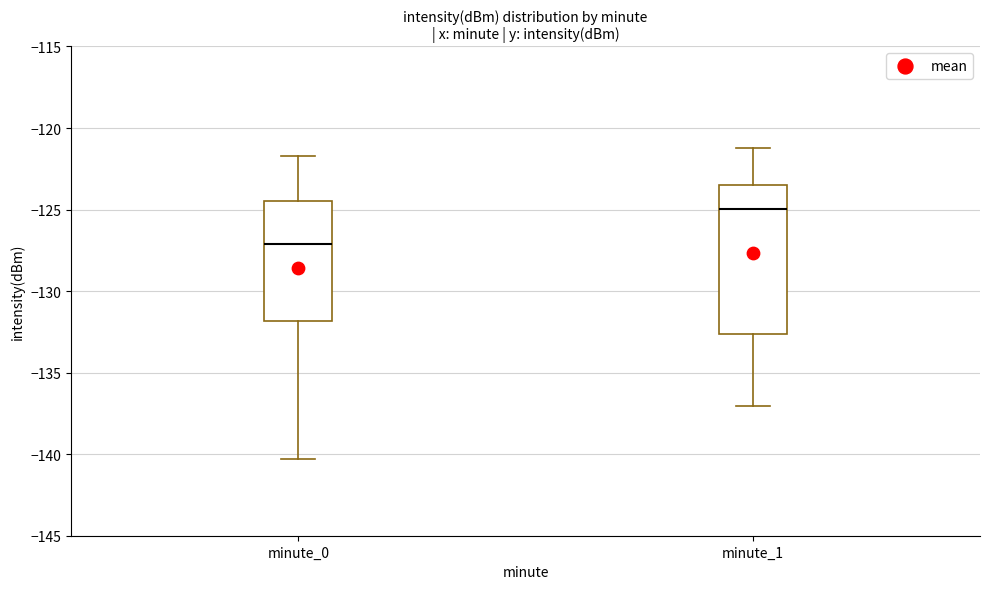

Where does the lower whisker of the box for minute_1 end on the y-axis? The values are not printed on the chart, so give them approximately, as read against the axis.

-137.0